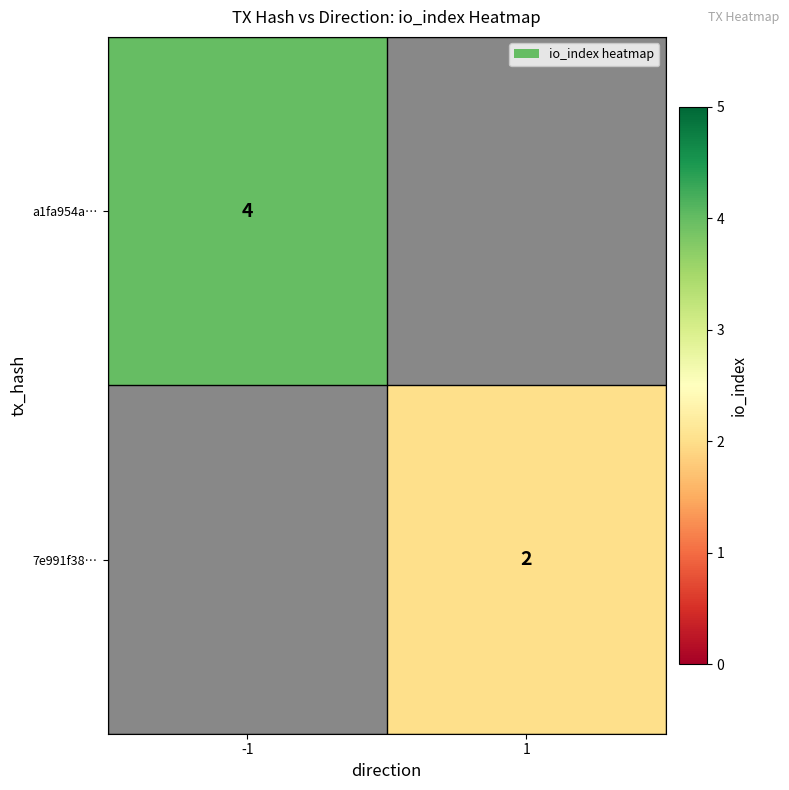

The value of a1fa954a… at -1 is 2. True or false?

False